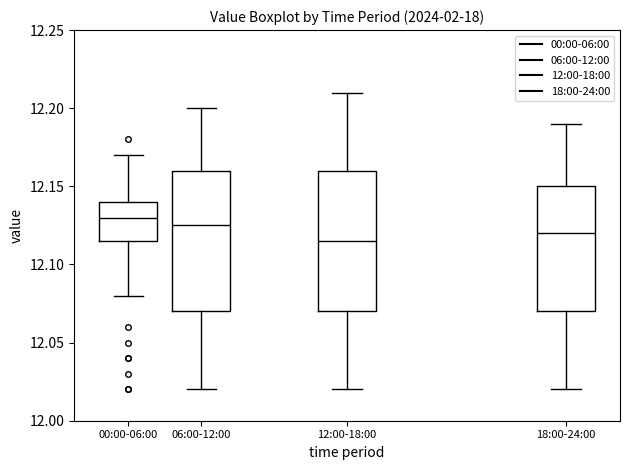

Reading left to right, read every box against the y-axis: the position of its median line, the range the box covers, and the ends of its whiskers. The values are not printed on the chart, so give them approximately, as read against the axis.

00:00-06:00: median 12.130, box 12.115 to 12.140, whiskers 12.080 to 12.170
06:00-12:00: median 12.125, box 12.070 to 12.160, whiskers 12.020 to 12.200
12:00-18:00: median 12.115, box 12.070 to 12.160, whiskers 12.020 to 12.210
18:00-24:00: median 12.120, box 12.070 to 12.150, whiskers 12.020 to 12.190